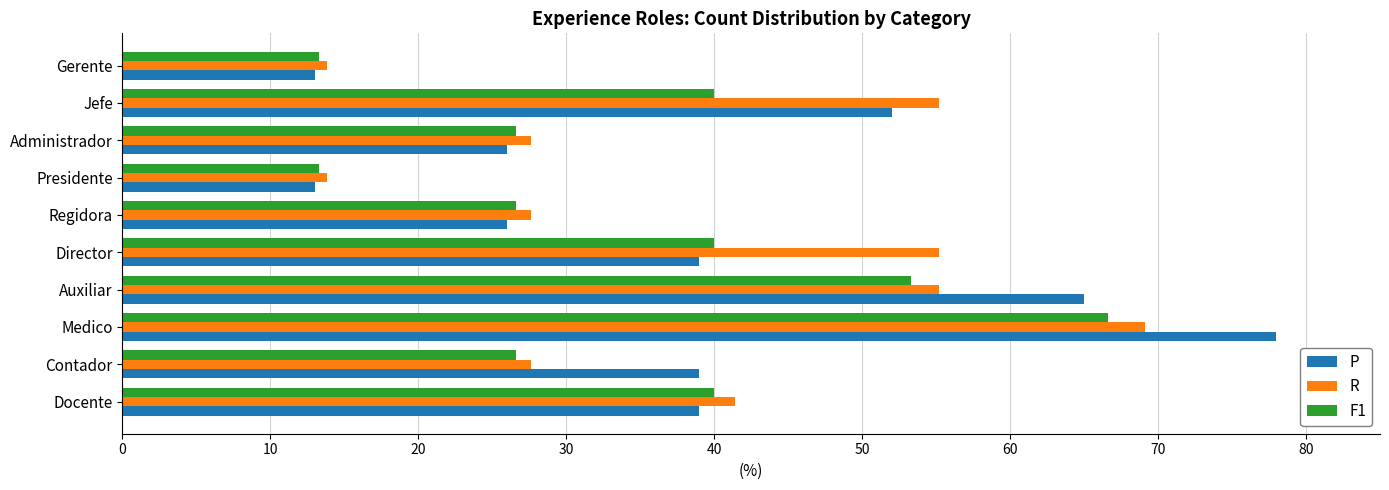

Which series changed the most between Director and Presidente?

R